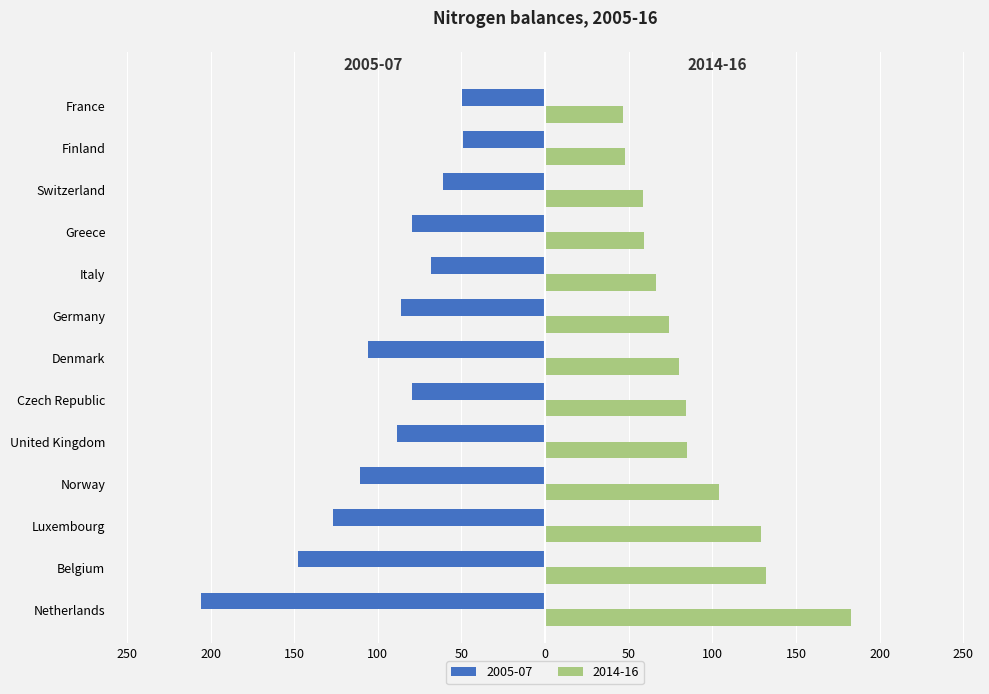

What is the value of the 2014-16 bar at the 11th from the left?

58.5